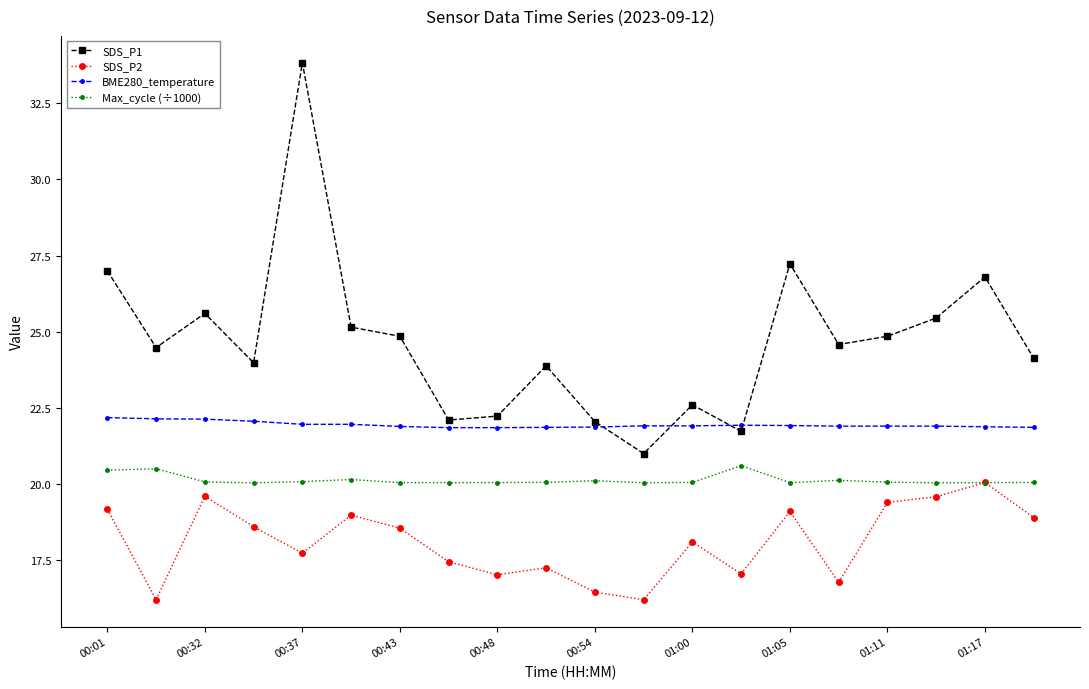

Which series has the largest range (max minus min)?

SDS_P1